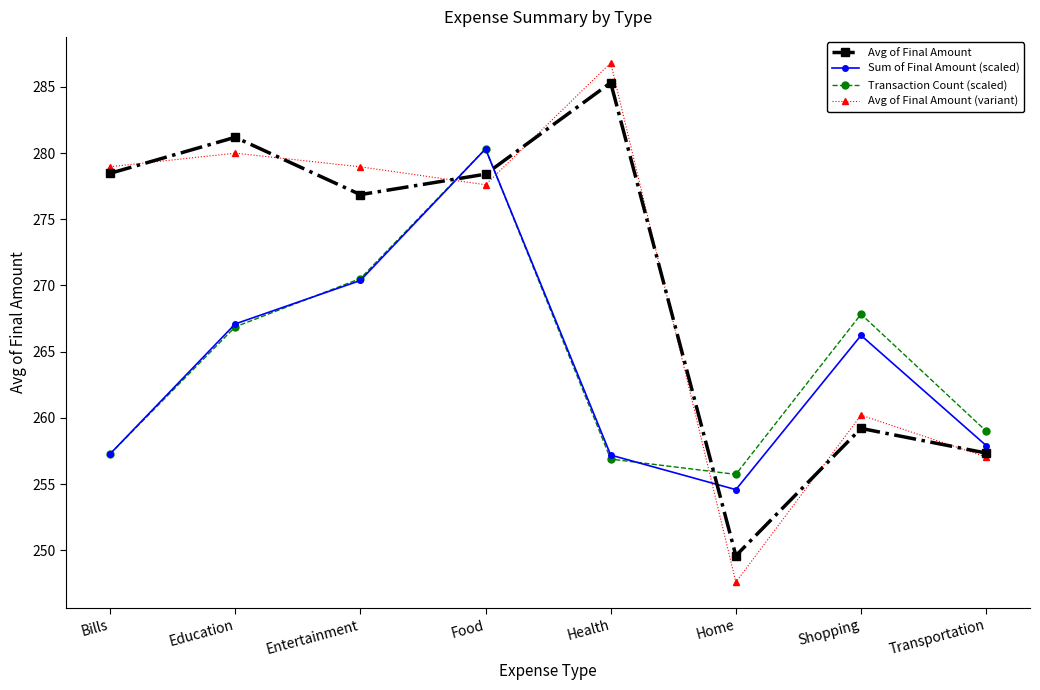

What is the total value across all series at Home?

1007.5